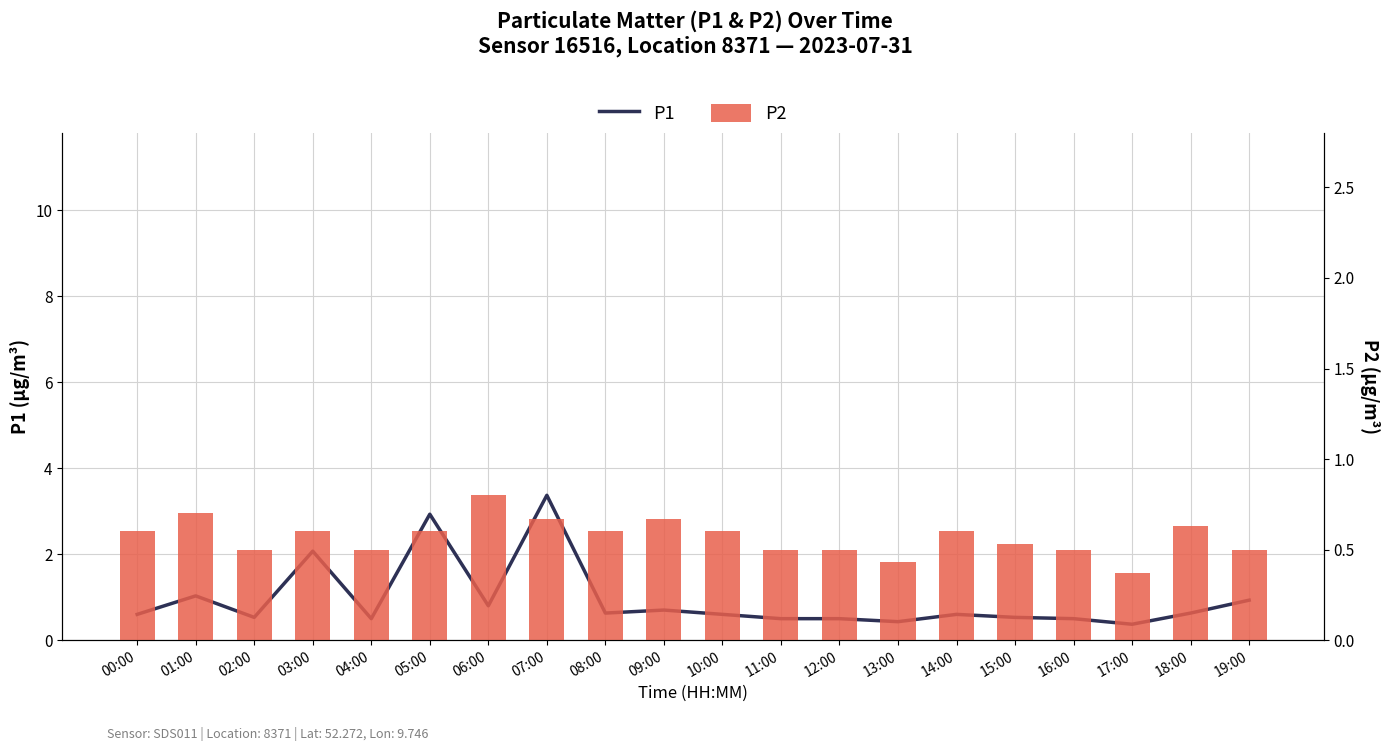

At how many categories does at least one series exceed 2?

3